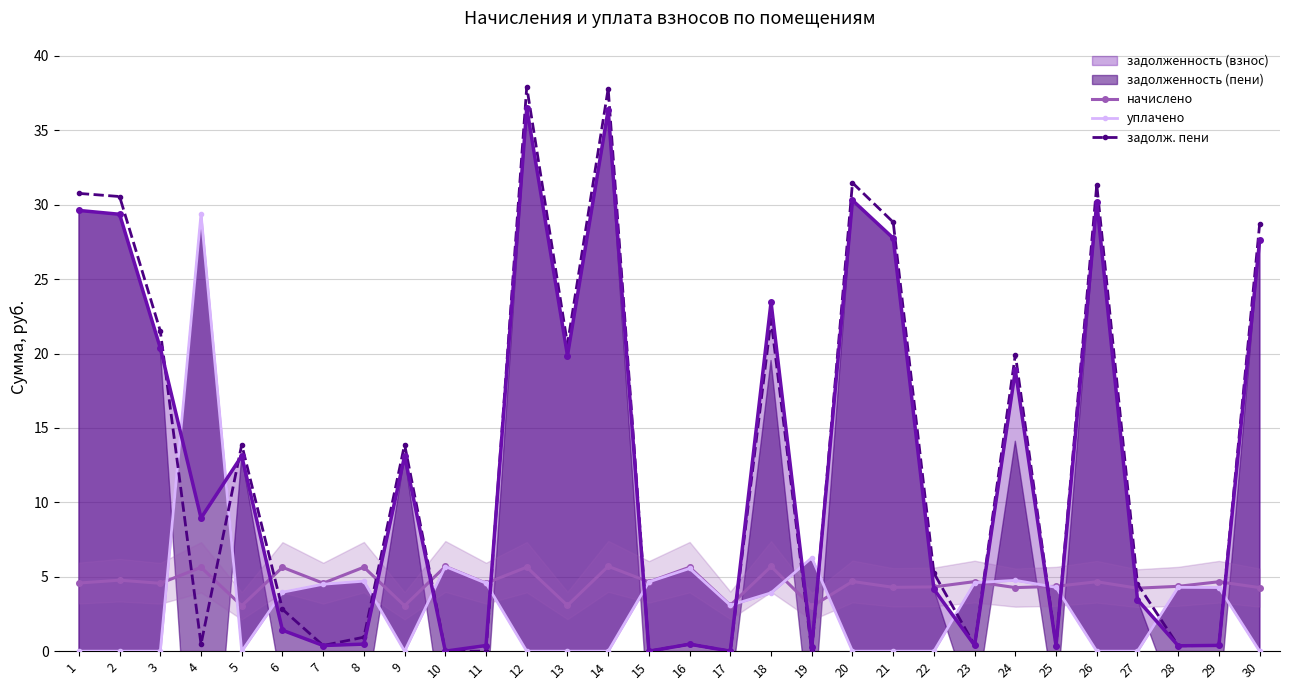

Count the number of categories in the chart.

30